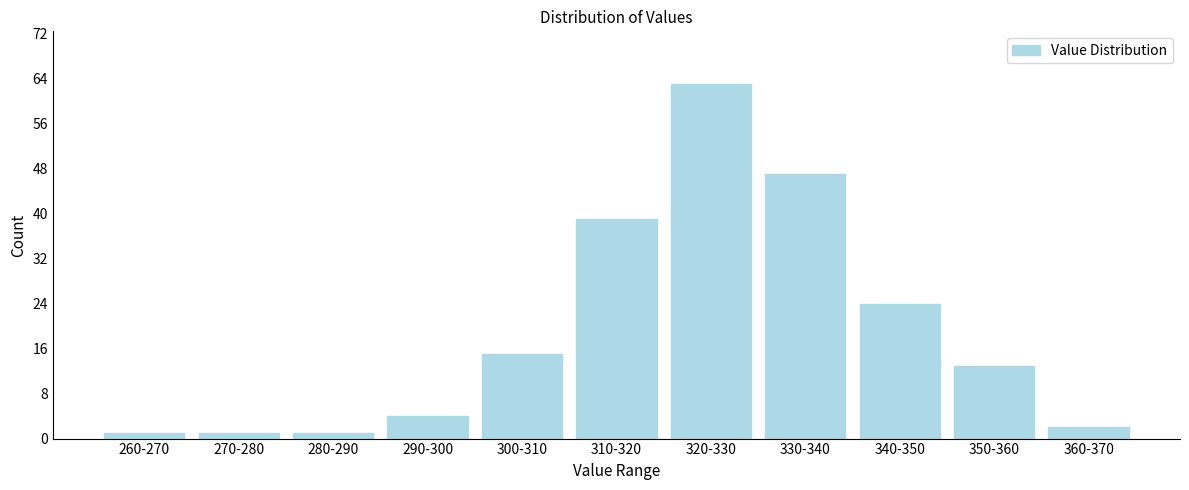

Reading left to right, list all the values displayed in this chart.

1	1	1	4	15	39	63	47	24	13	2